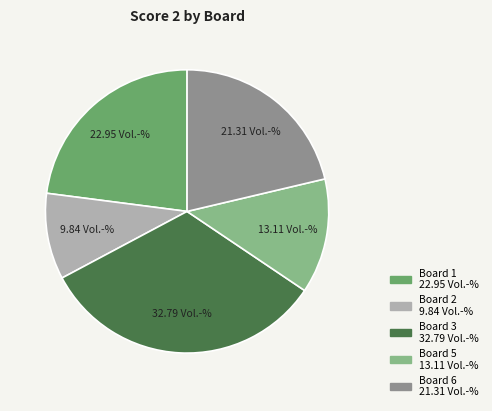

How many slices are in this pie chart?

5